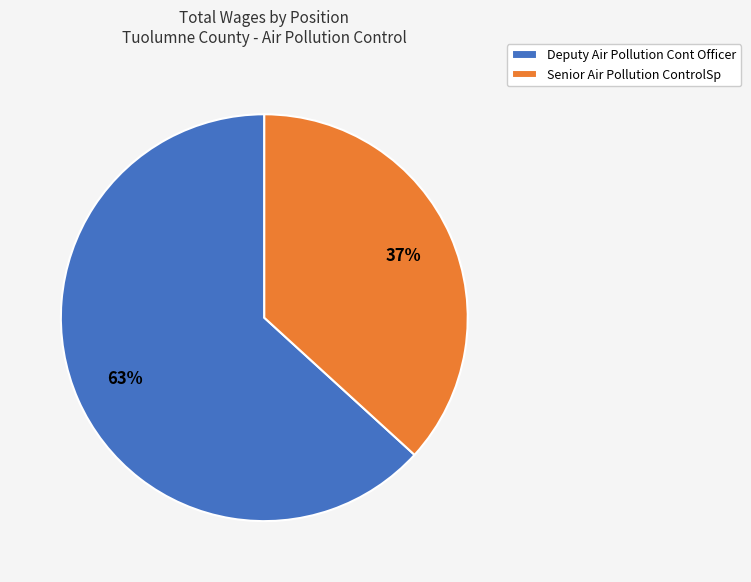

What is the ratio of the value at Deputy Air Pollution Cont Officer to the value at Senior Air Pollution ControlSp?

1.7